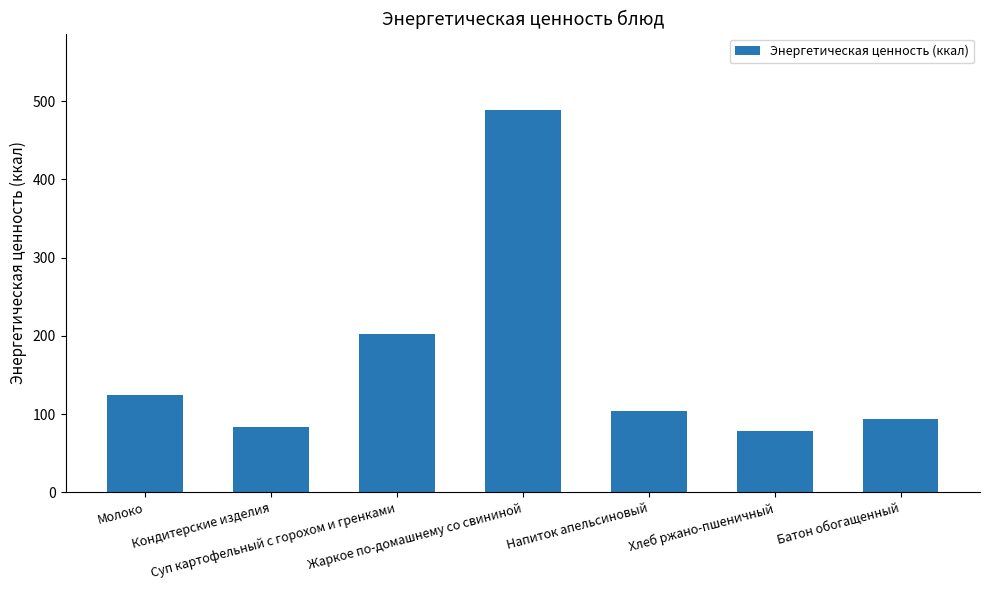

List the labels in order of value, largest first.

Жаркое по-домашнему со свининой, Суп картофельный с горохом и гренками, Молоко, Напиток апельсиновый, Батон обогащенный, Кондитерские изделия, Хлеб ржано-пшеничный